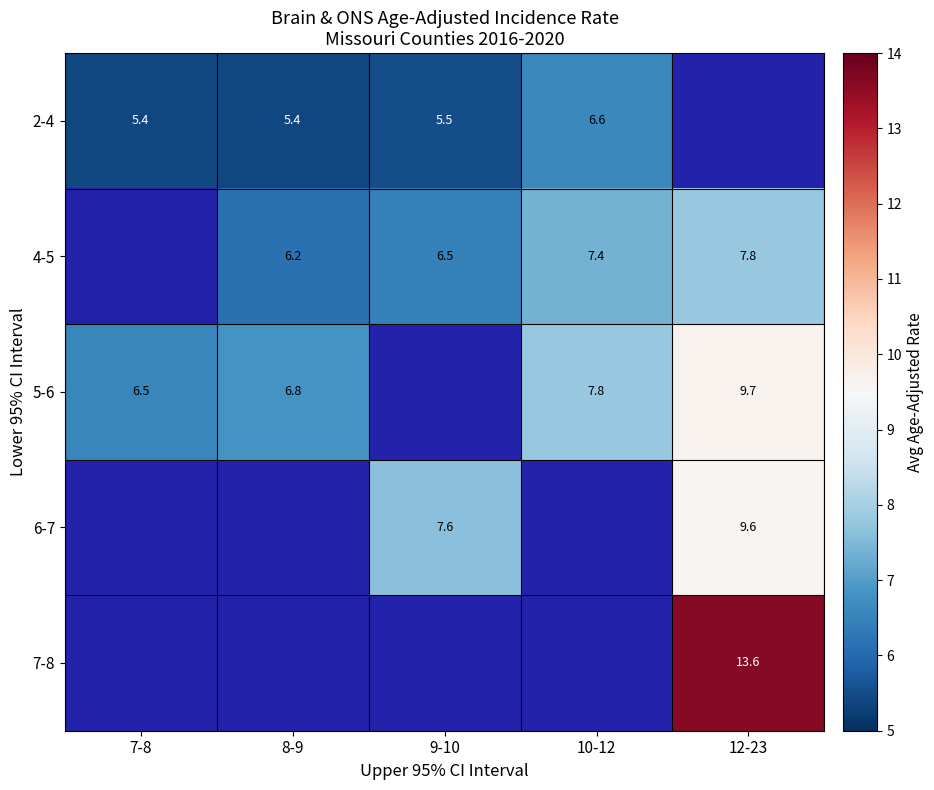

Which category has the highest value across all series?

12-23